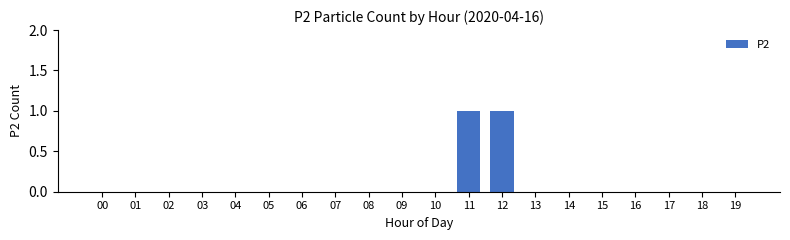

Reading left to right, list all the values displayed in this chart.

0	0	0	0	0	0	0	0	0	0	0	1	1	0	0	0	0	0	0	0